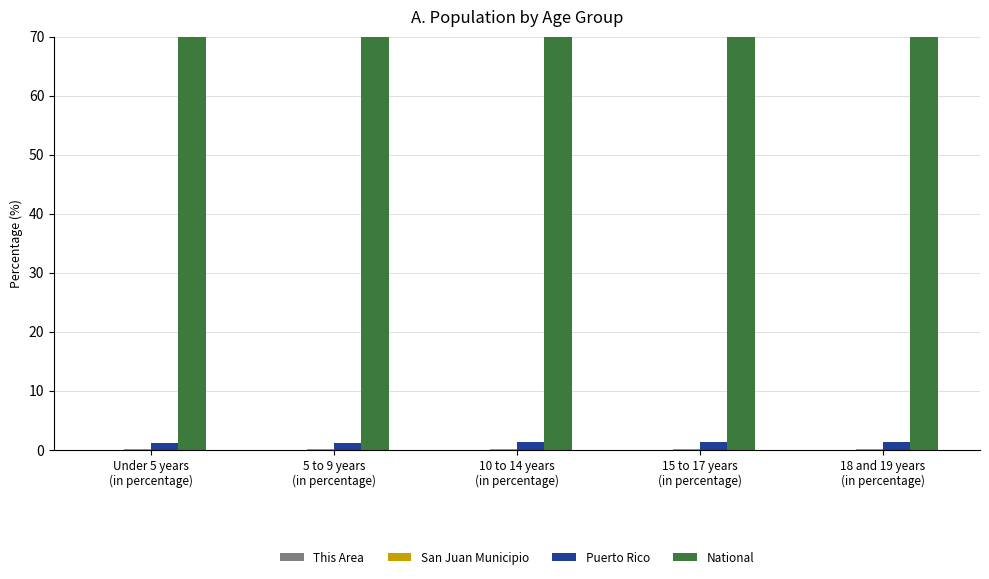

At how many categories does at least one series exceed 53?

5